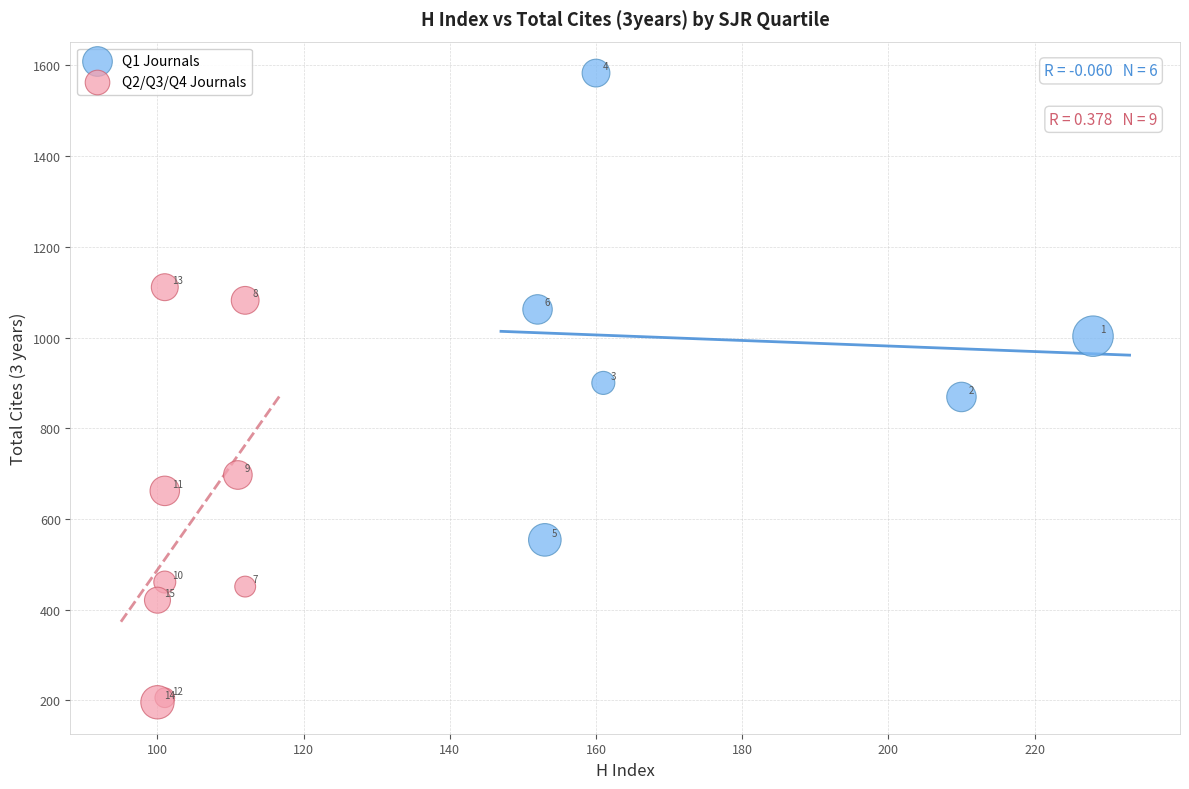

Which series has the largest Y range (max minus min)?

Q1 Journals